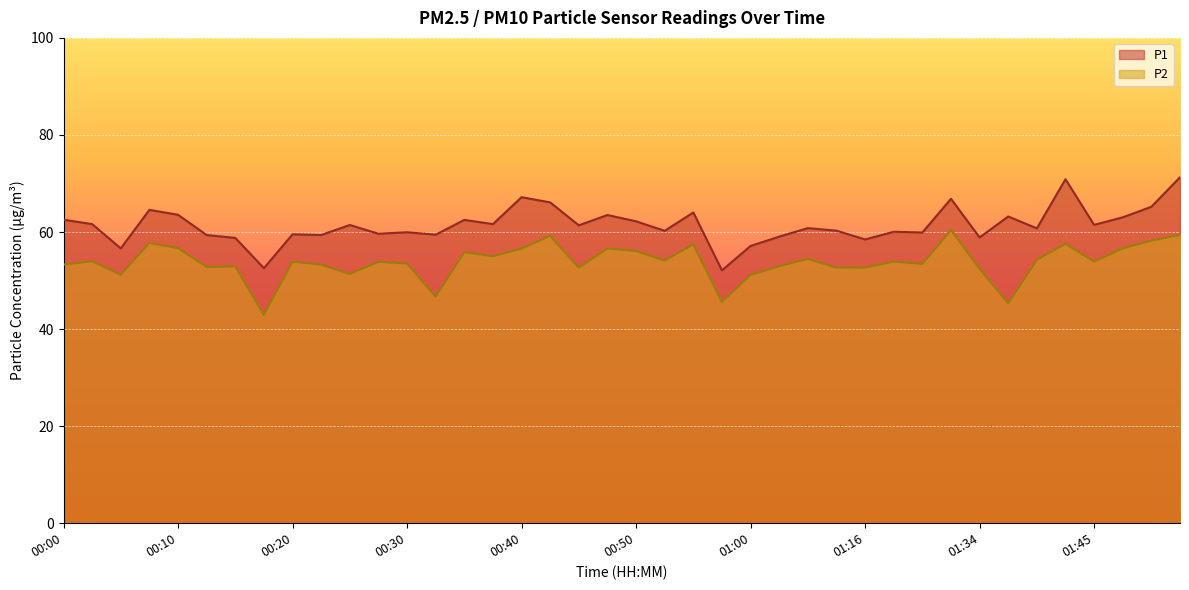

Which category has the highest value in the P2 series?

01:29